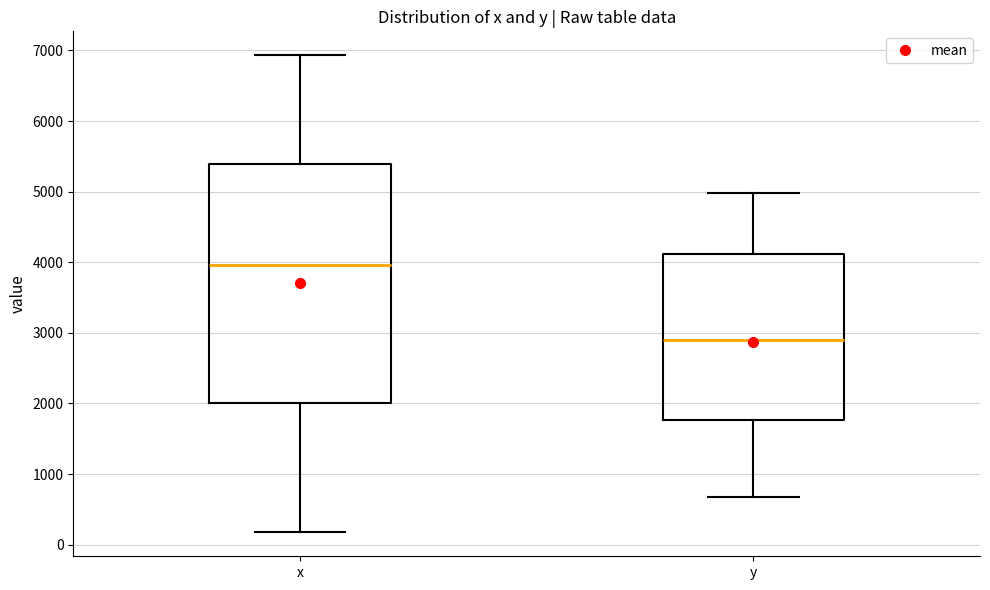

Where does the median line of the box for y sit on the y-axis? The values are not printed on the chart, so give them approximately, as read against the axis.

2900